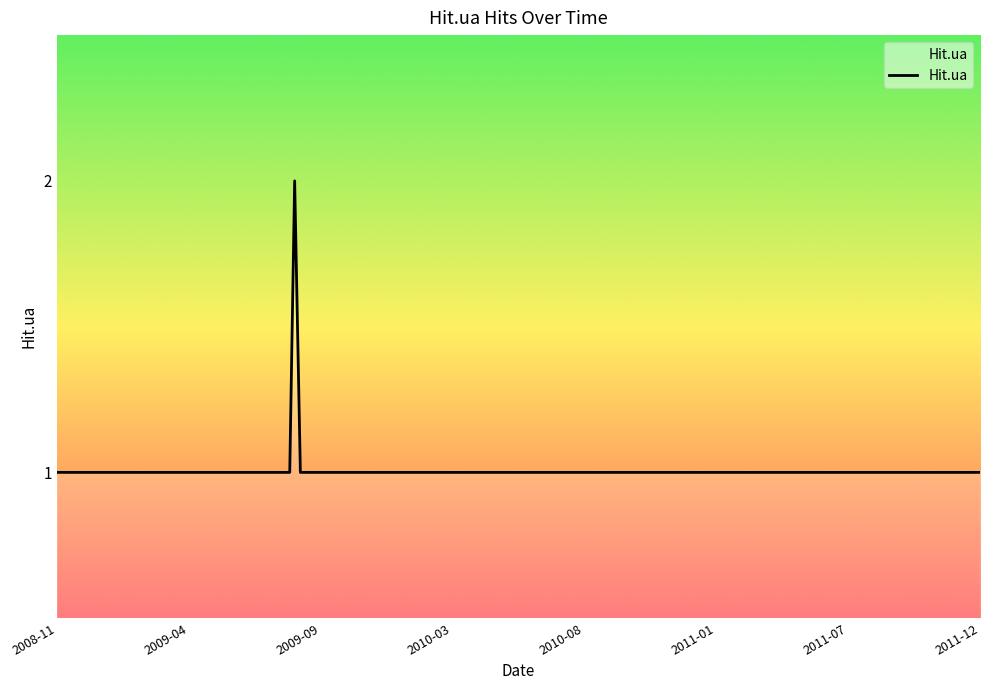

True or false: the data shows 1 at 2011-12.

True